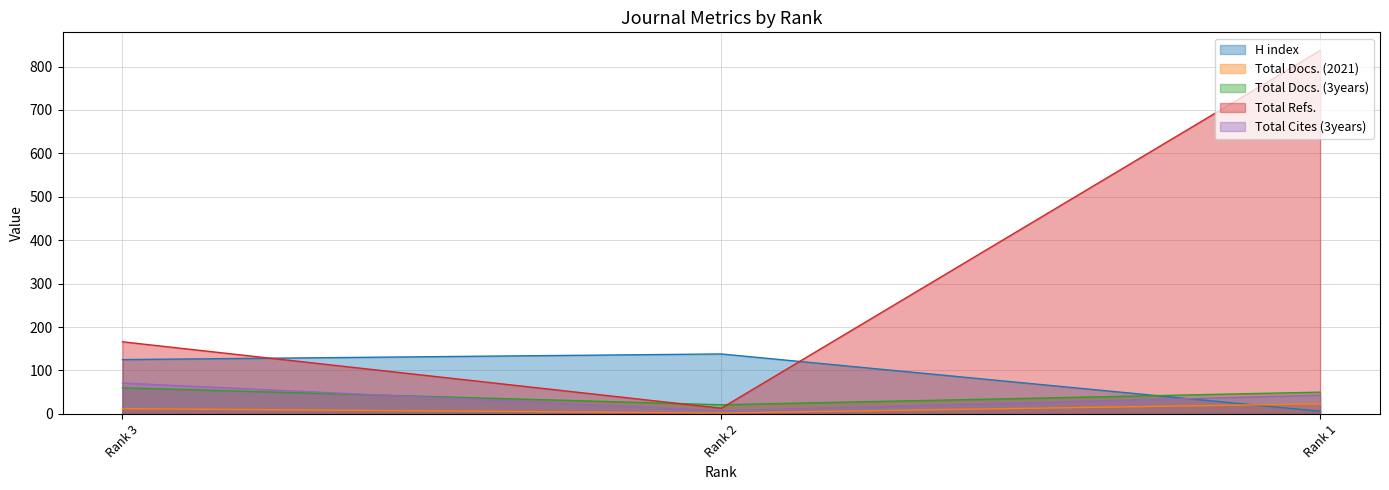

Reading right to left, extract all data points from this chart.

H index: Rank 1=6	Rank 2=138	Rank 3=125
Total Docs. (2021): Rank 1=23	Rank 2=2	Rank 3=12
Total Docs. (3years): Rank 1=50	Rank 2=21	Rank 3=60
Total Refs.: Rank 1=837	Rank 2=13	Rank 3=166
Total Cites (3years): Rank 1=43	Rank 2=7	Rank 3=71